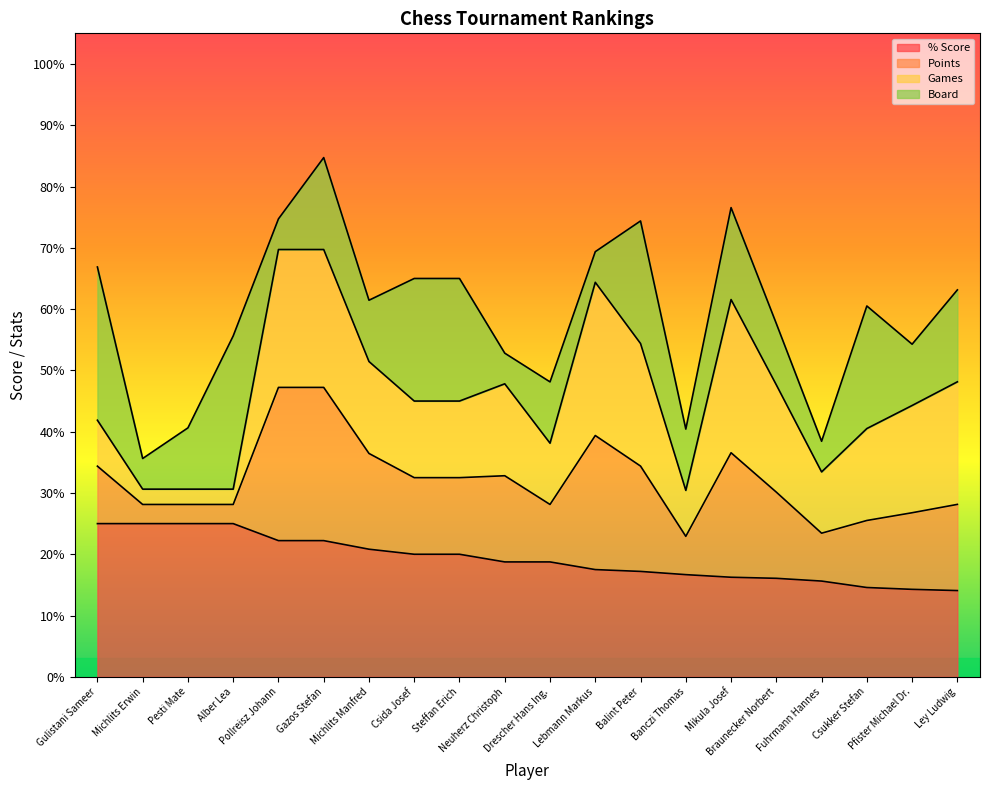

What is the highest value of the % Score series?

25.0